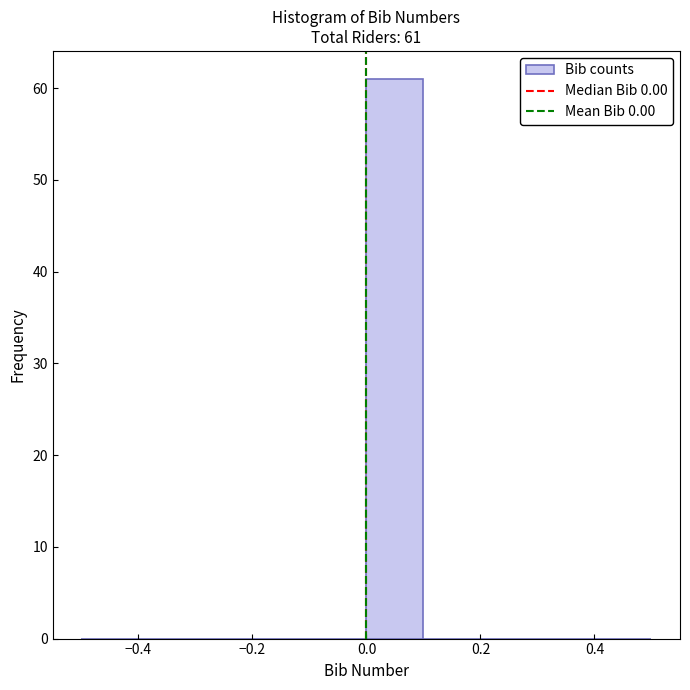

Over which range of the x-axis is the bar tallest?

0.0 to 0.1